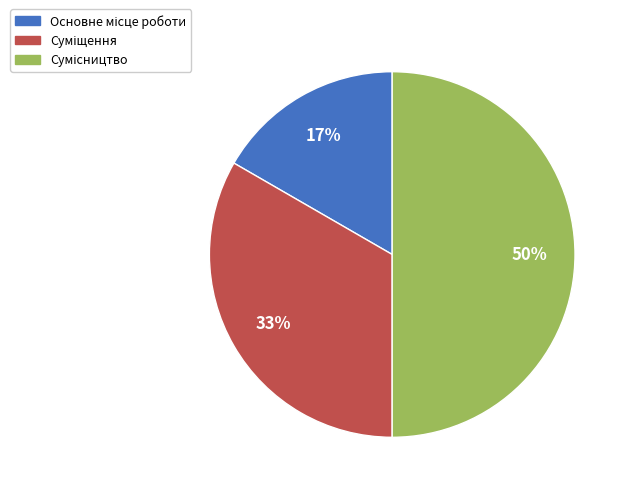

How many segments does this pie chart have?

3